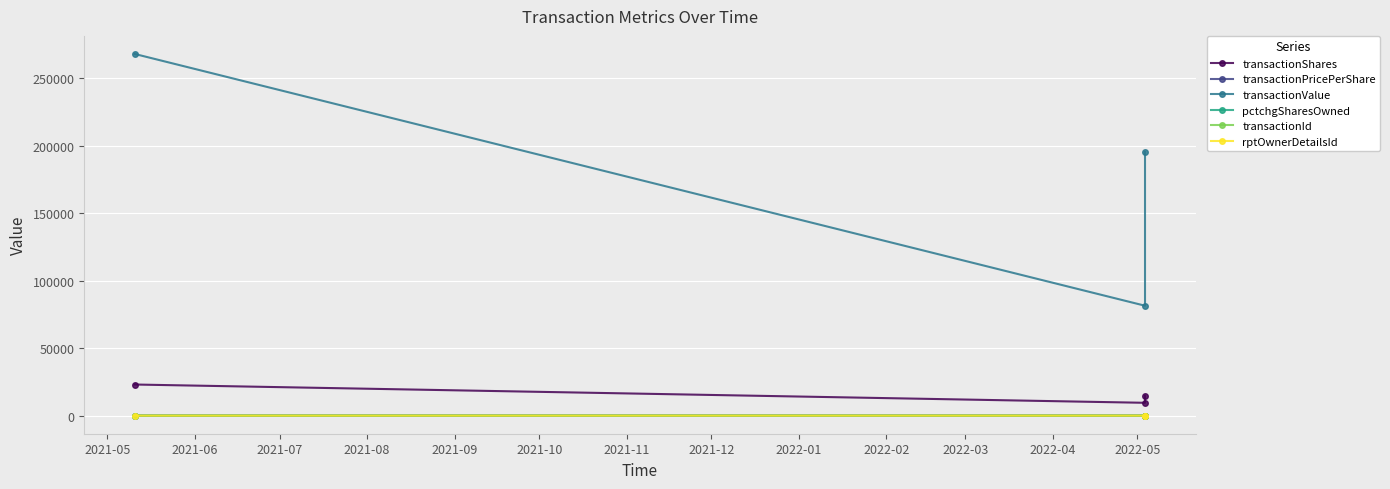

What are all the series names shown in the legend?

transactionShares, transactionPricePerShare, transactionValue, pctchgSharesOwned, transactionId, rptOwnerDetailsId